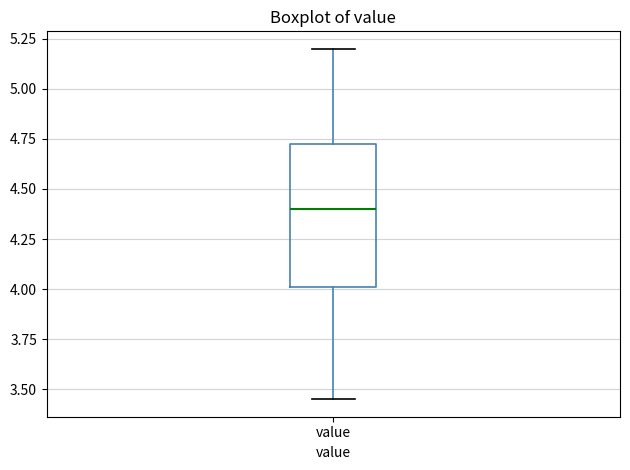

Read this box plot against the y-axis: the position of the median line, the range covered by the box, and the ends of both whiskers. The values are not printed on the chart, so give them approximately, as read against the axis.

median 4.40, box 4.00 to 4.75, whiskers 3.45 to 5.20